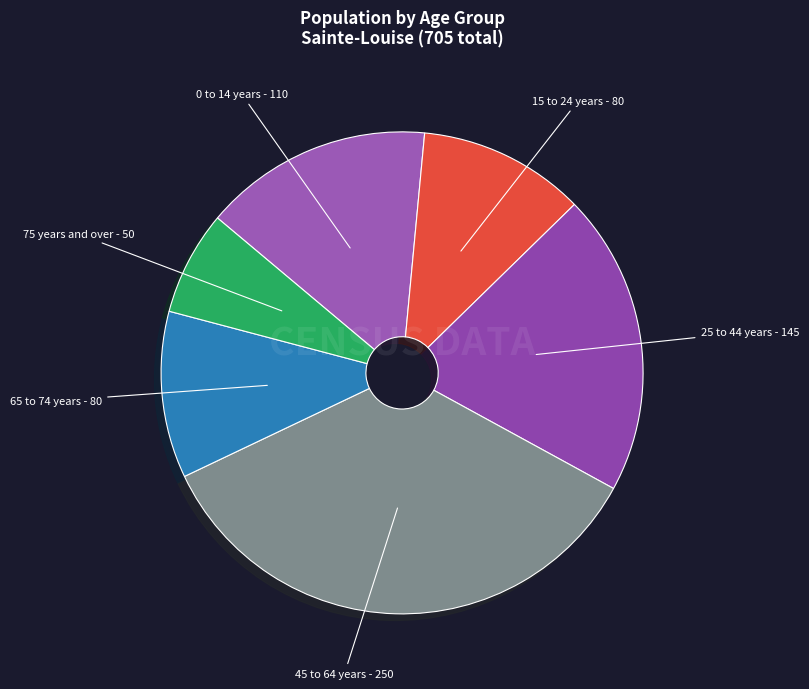

What is the largest slice in the pie chart?

45 to 64 years